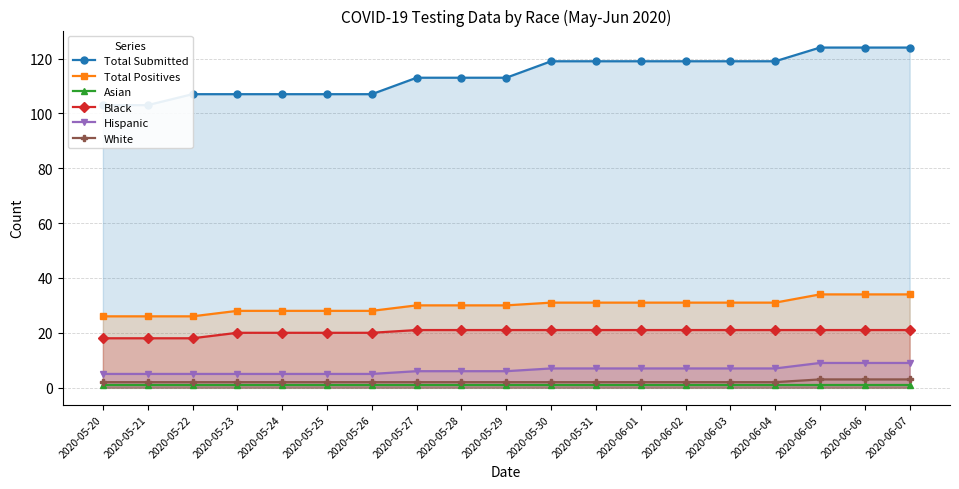

Is the value of White at 2020-06-05 greater than the value of Total Positives at 2020-05-26?

No